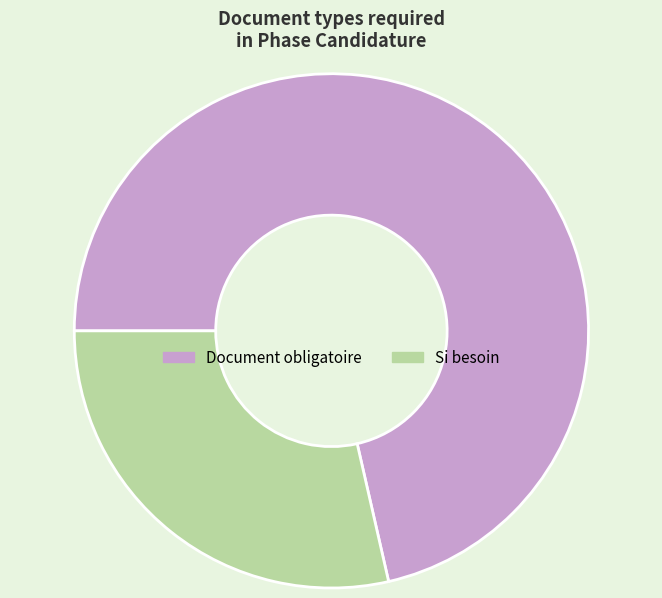

Is it true that Si besoin is 16% of the pie?

False